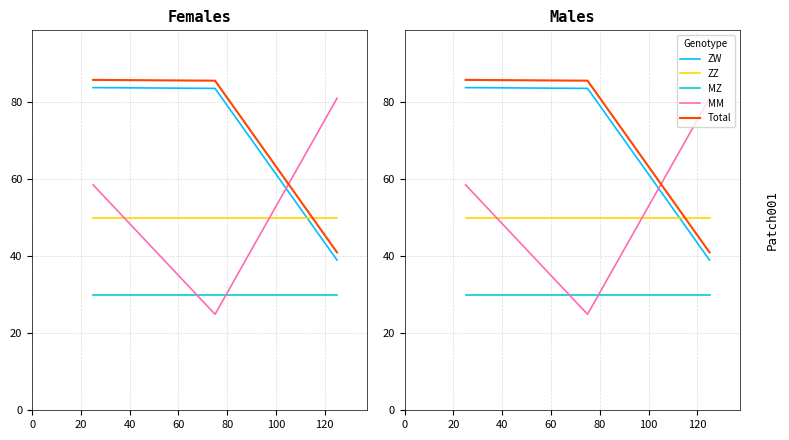

Is it true that ZW equals 26.5 at 0?

False